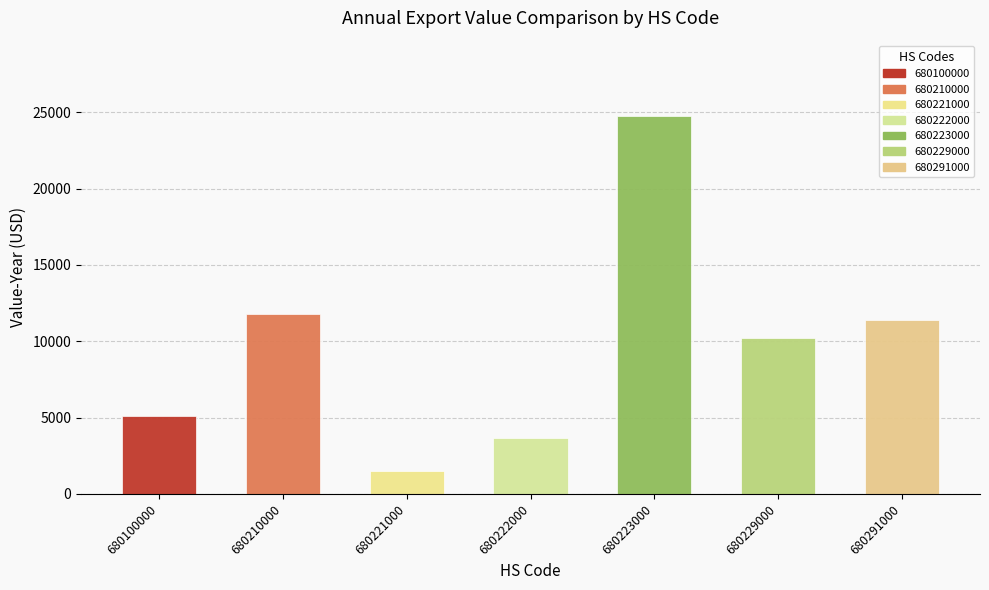

List the labels in order of value, largest first.

680223000, 680210000, 680291000, 680229000, 680100000, 680222000, 680221000